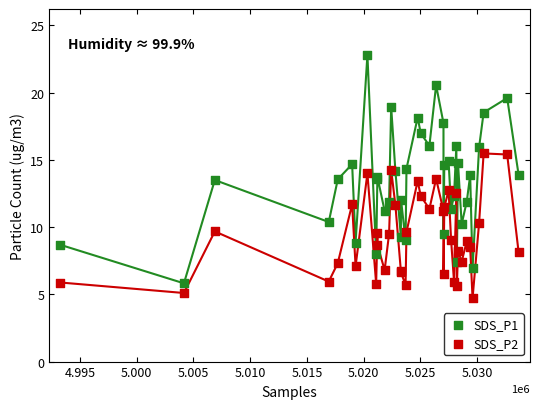

What are all the series names shown in the legend?

SDS_P1, SDS_P2